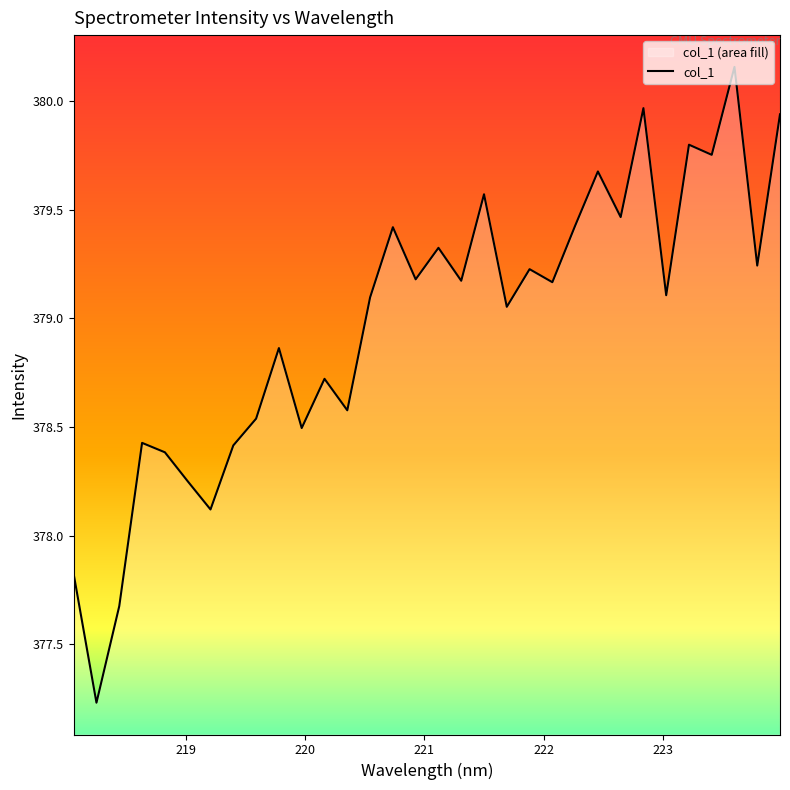

What is the smallest value displayed?

377.2